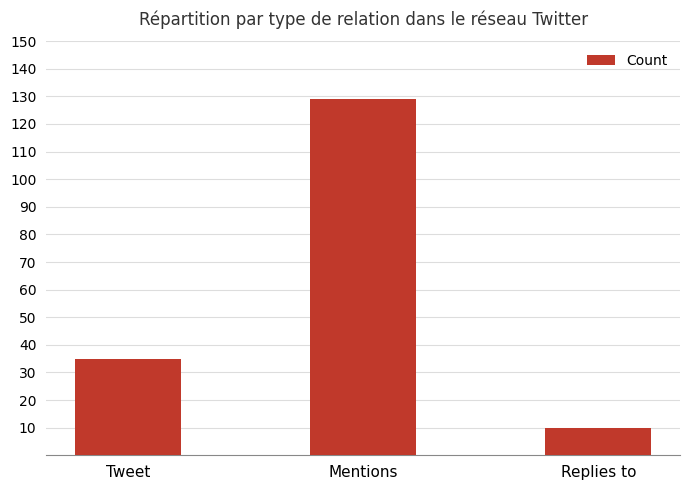

List the labels in order of value, largest first.

Mentions, Tweet, Replies to